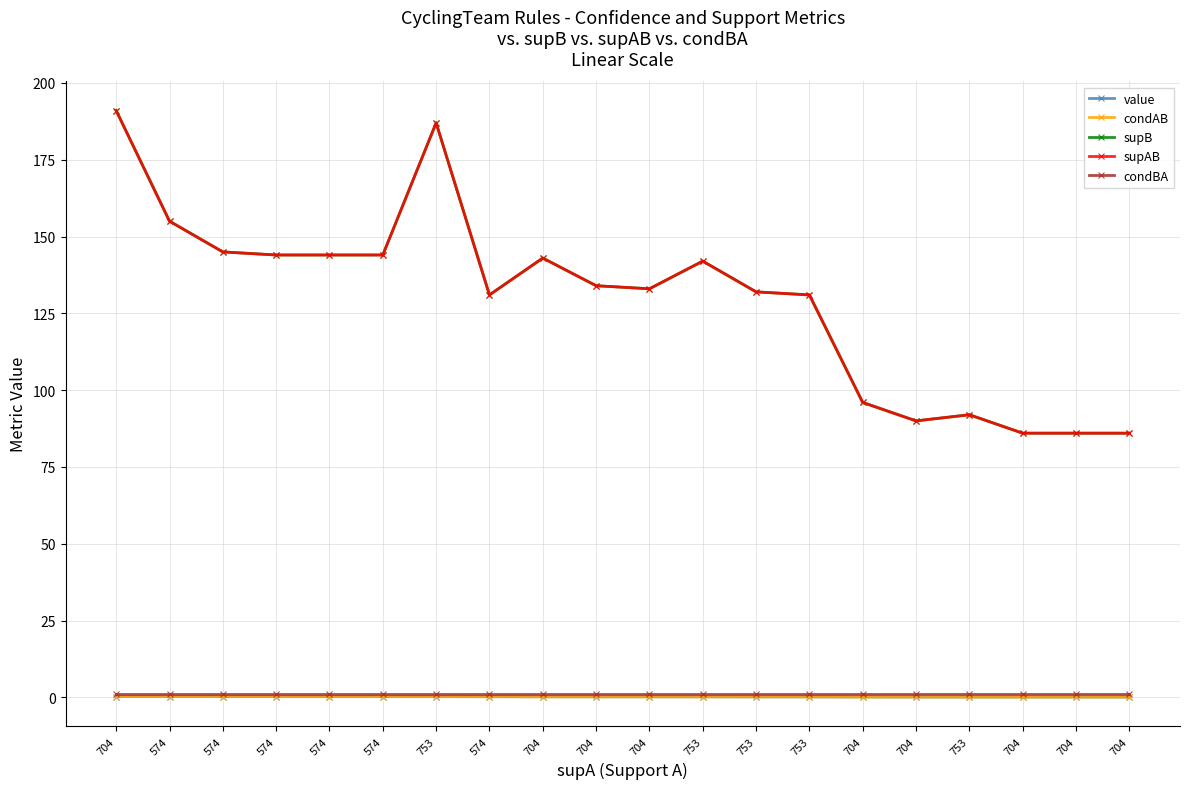

Which series changed the most between 574 and 704?

supB